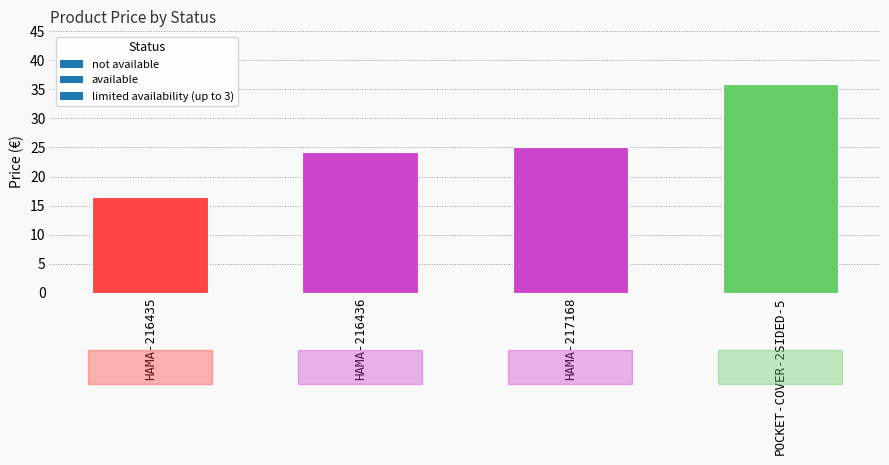

Reading left to right, transcribe all the data shown in this chart.

16.5	24.2	25.1	36.0